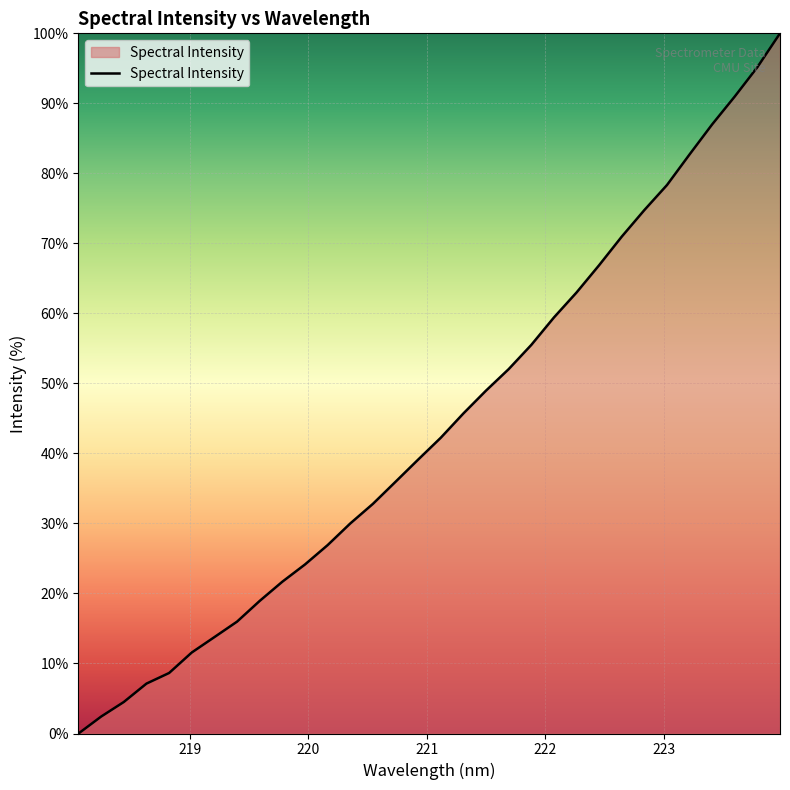

Reading left to right, transcribe all the data shown in this chart.

0.0	2.4	4.5	7.1	8.6	11.6	13.8	16.0	18.9	21.7	24.1	26.9	30.0	32.8	36.0	39.1	42.2	45.7	49.0	52.0	55.5	59.4	63.0	66.9	71.0	74.8	78.3	82.7	87.0	91.0	95.2	100.0